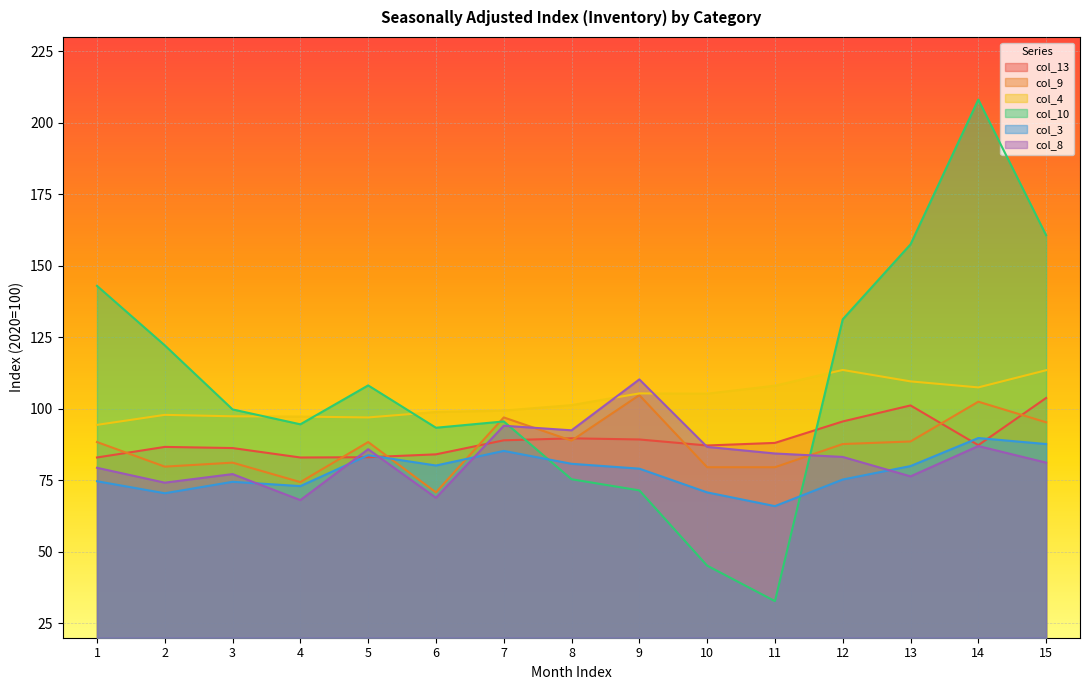

Count the number of categories in the chart.

15